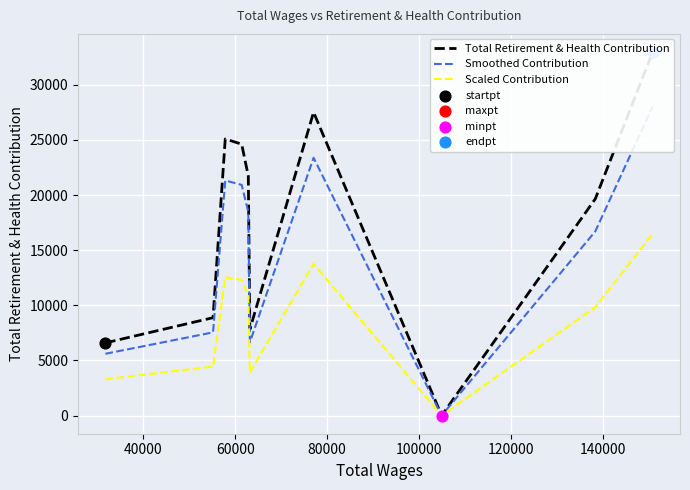

What are all the series names shown in the legend?

Total Retirement & Health Contribution, Smoothed Contribution, Scaled Contribution